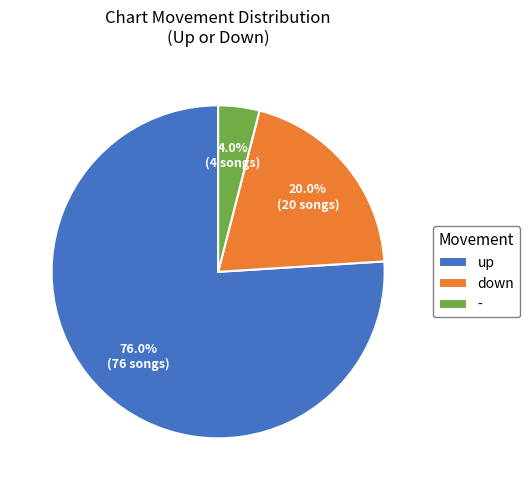

How many slices are in this pie chart?

3